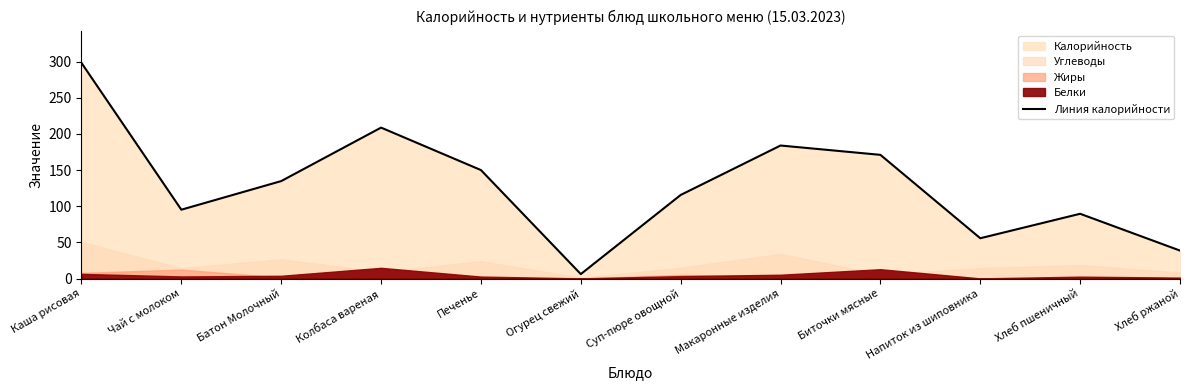

Rank the categories by value from highest to lowest.

Каша рисовая, Колбаса вареная, Макаронные изделия, Биточки мясные, Печенье, Батон Молочный, Суп-пюре овощной, Чай с молоком, Хлеб пшеничный, Напиток из шиповника, Хлеб ржаной, Огурец свежий